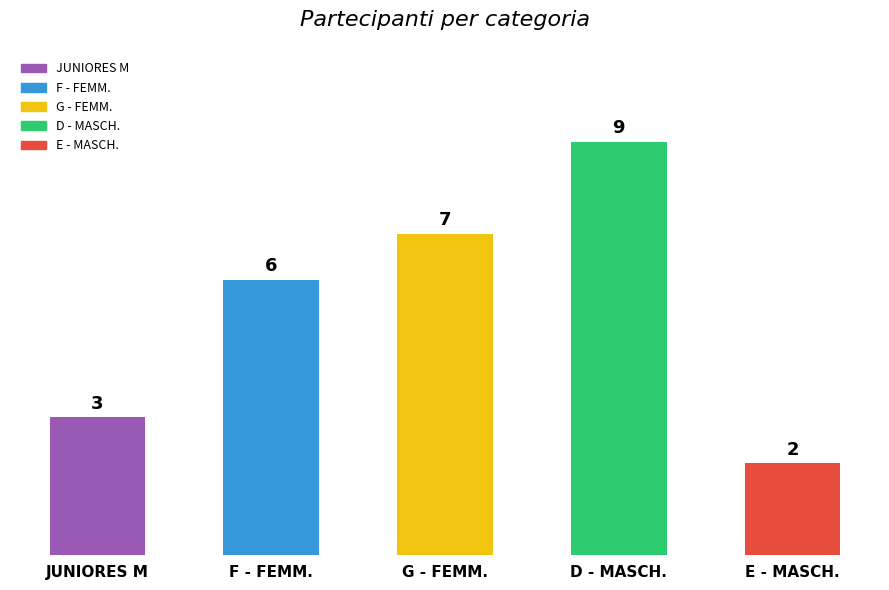

Reading right to left, what are all the values shown in this chart?

E - MASCH.=2	D - MASCH.=9	G - FEMM.=7	F - FEMM.=6	JUNIORES M=3